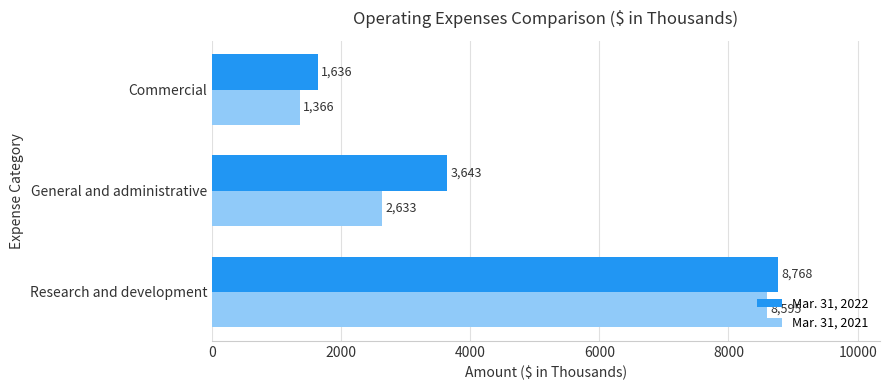

List the series in order of their peak value, lowest first.

Mar. 31, 2021, Mar. 31, 2022